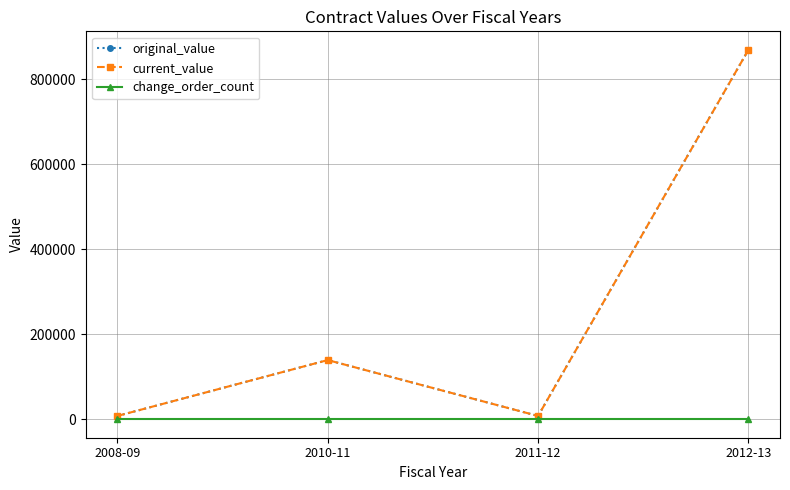

Is this an area chart (filled region under the line)?

No